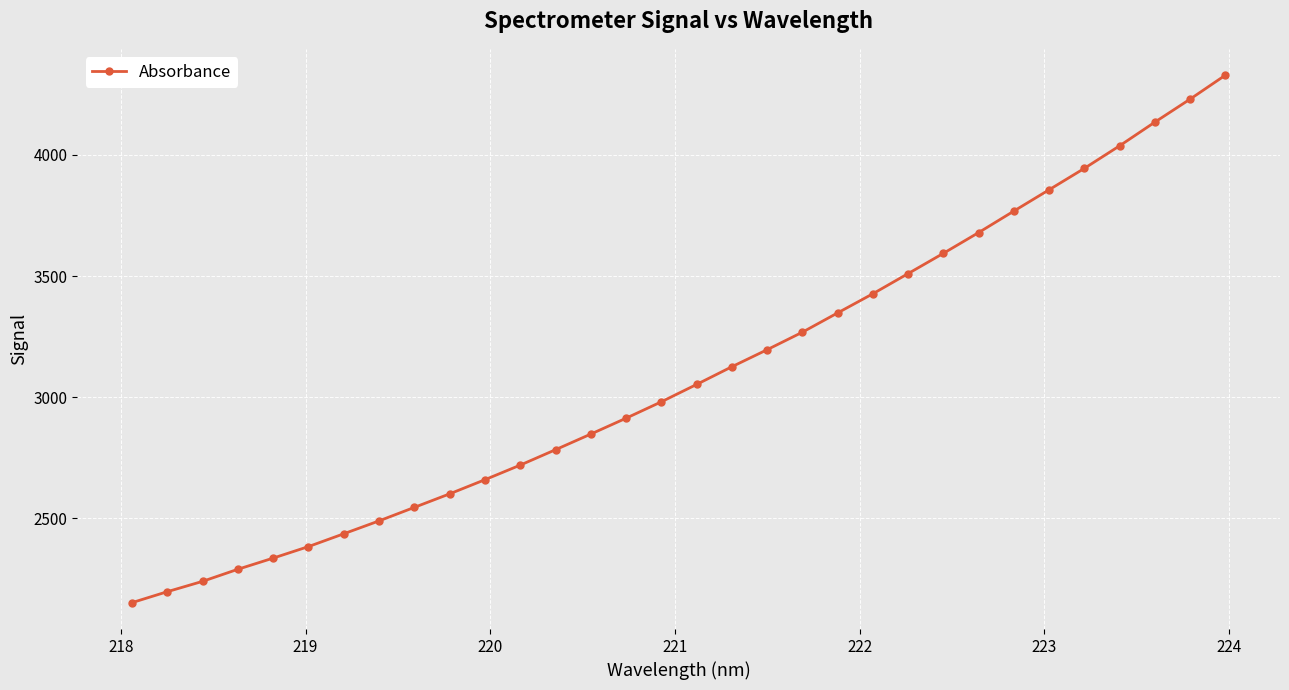

What is the value of the 7th point from the left?

2436.8